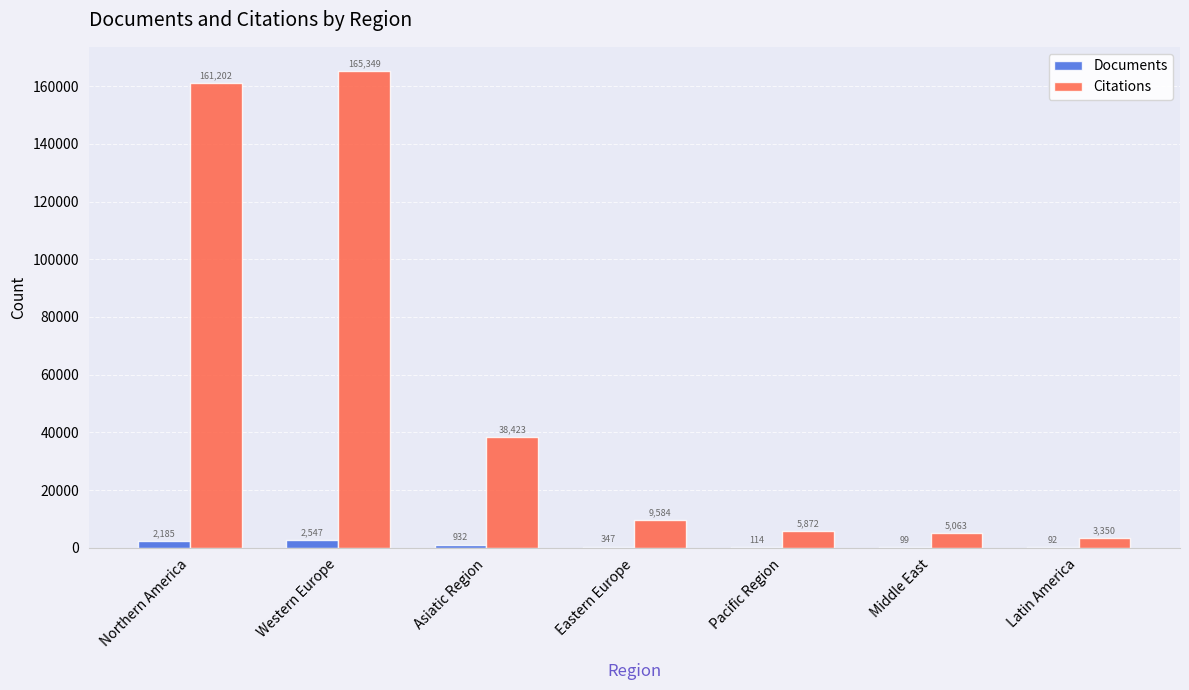

What is the total value across all series at Eastern Europe?

9931